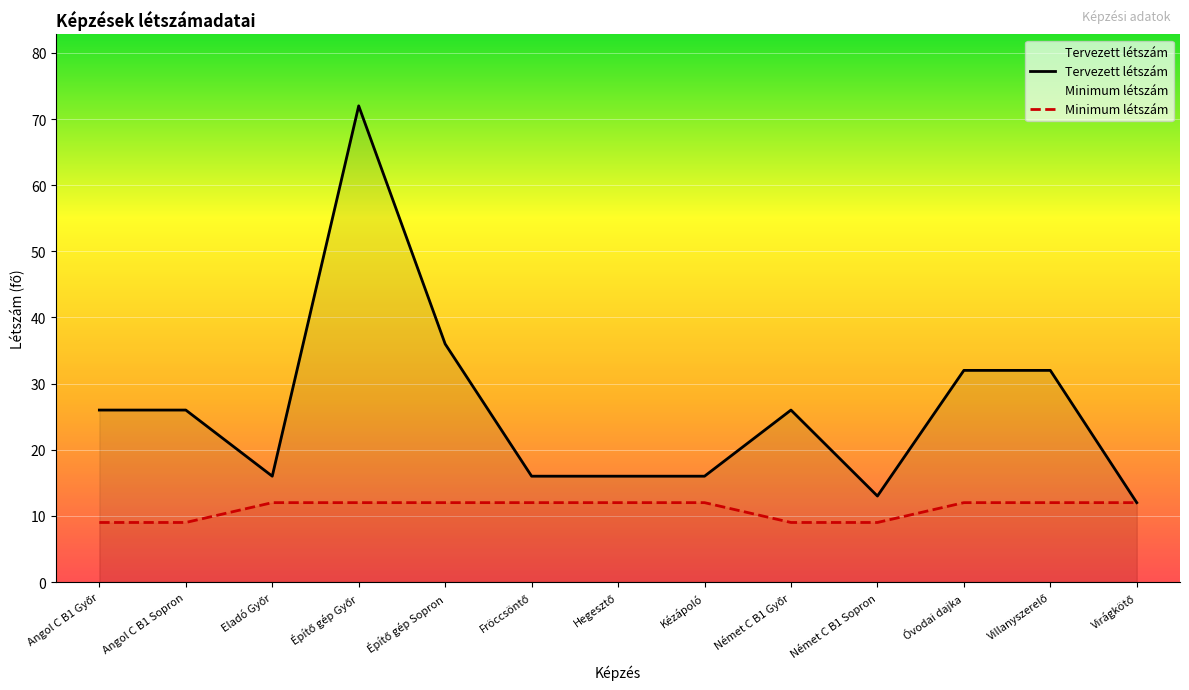

What is the difference between the Tervezett létszám values at Építő gép Sopron and Hegesztő?

20